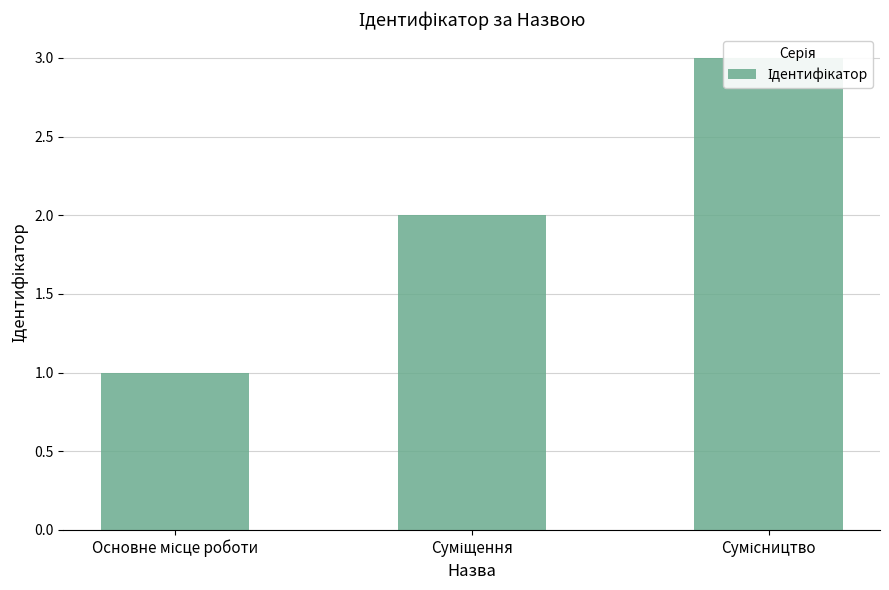

True or false: the data shows 1 at Сумісництво.

False